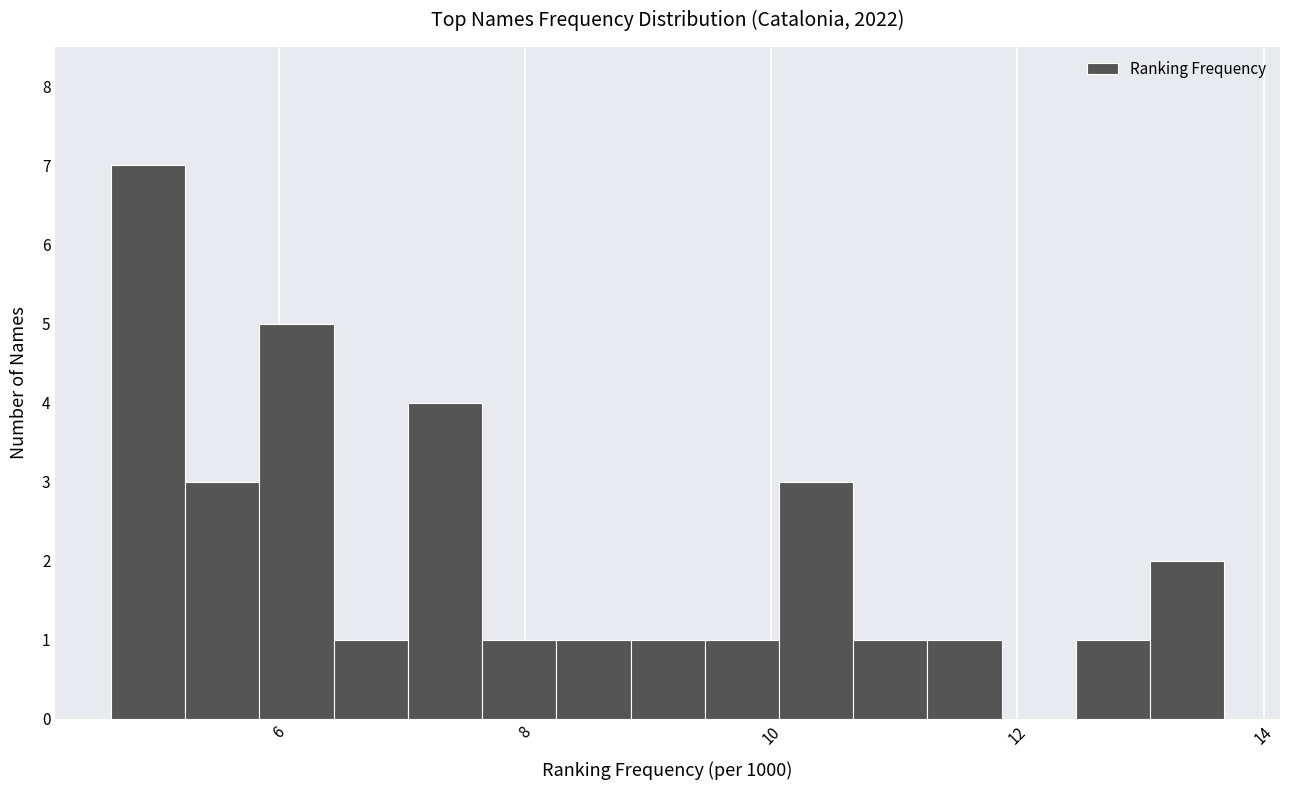

Read against the x-axis, roughly where is the centre of the tallest bar?

5.0